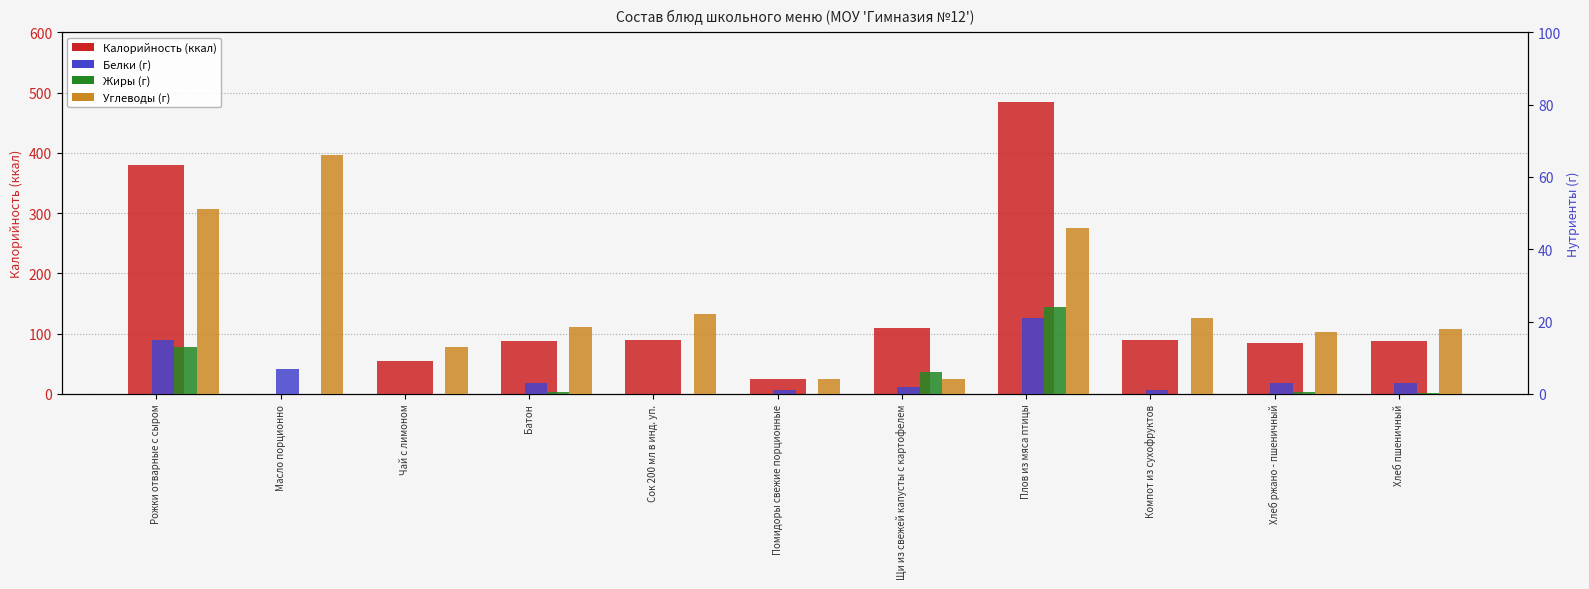

The Белки series shows 0.0 at Чай с лимоном. True or false?

True